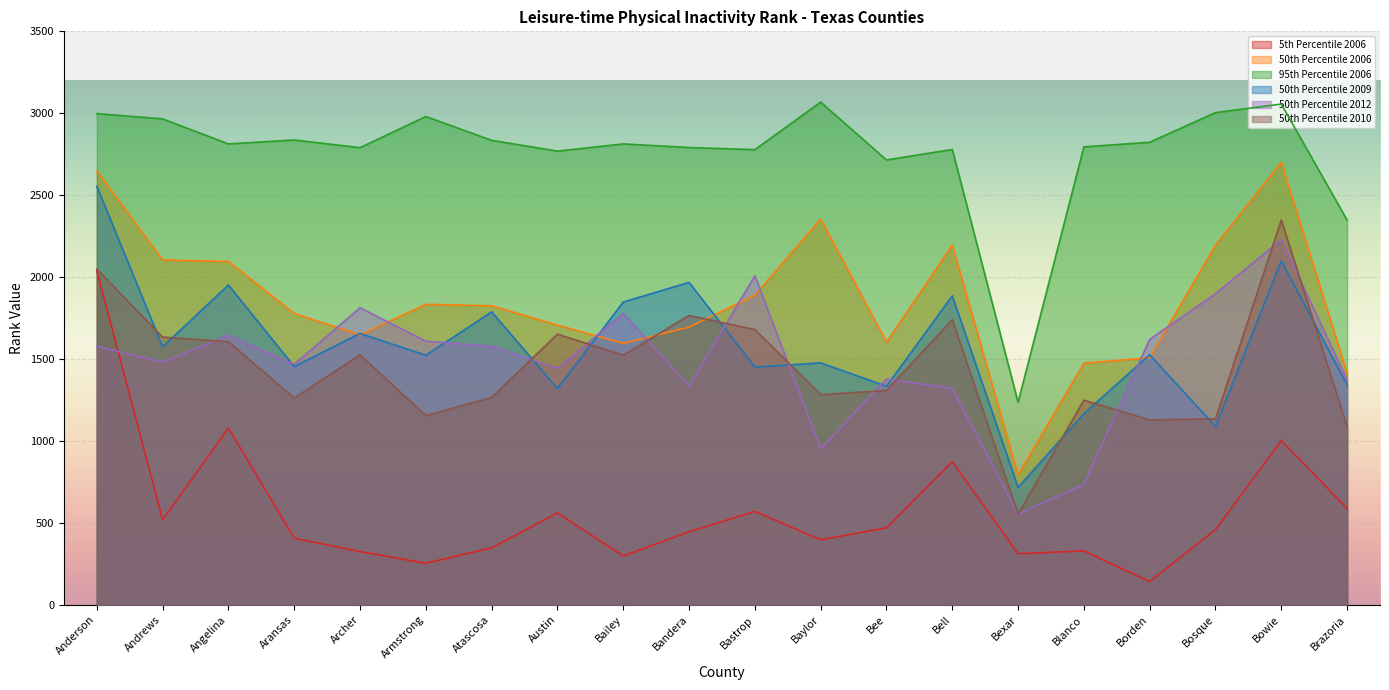

What is the maximum value shown in the chart?

3068